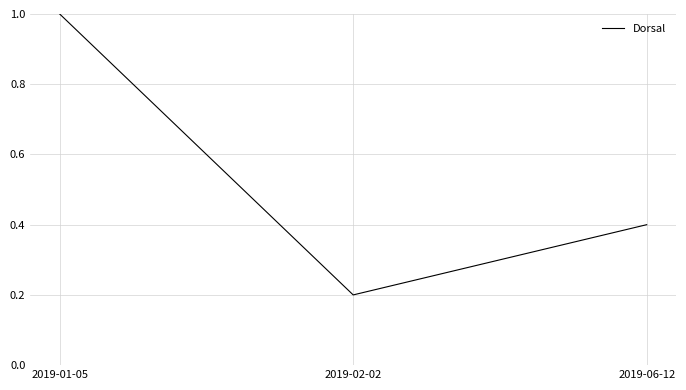

What is the smallest value displayed?

0.2